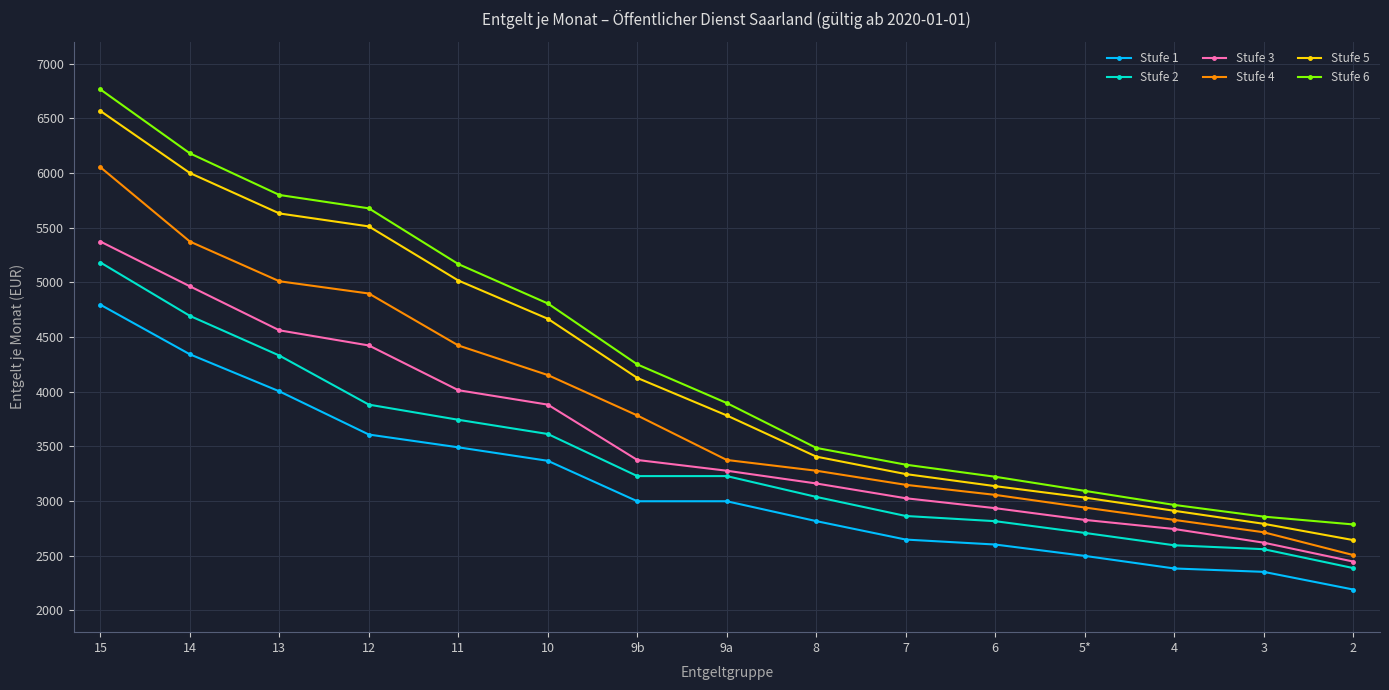

What are all the series names shown in the legend?

Stufe 1, Stufe 2, Stufe 3, Stufe 4, Stufe 5, Stufe 6